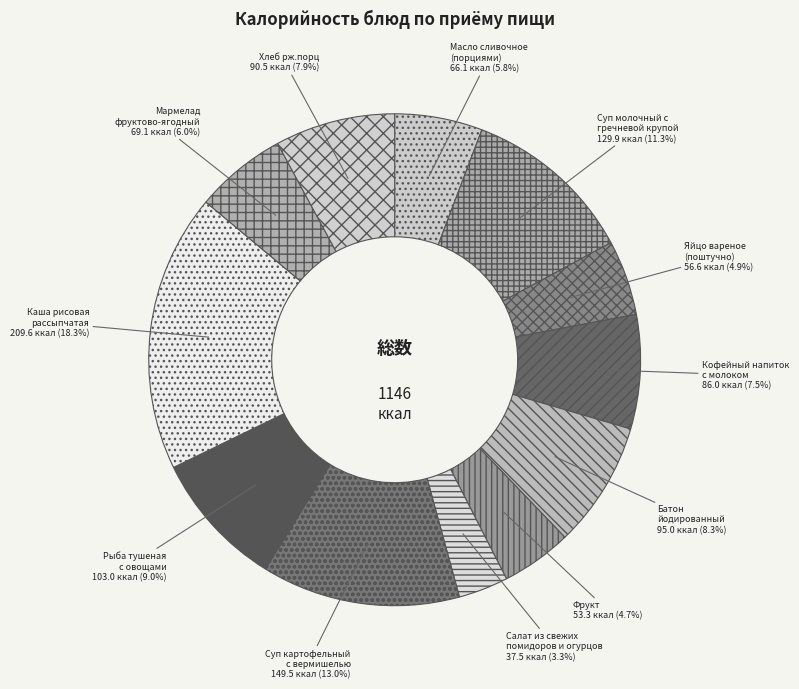

Which has a higher value, Масло сливочное (порциями) or Каша рисовая рассыпчатая?

Каша рисовая рассыпчатая